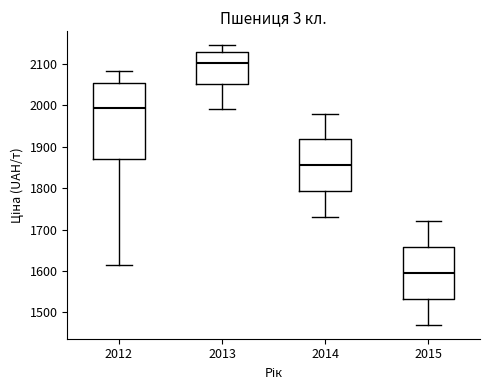

Reading left to right, transcribe this box plot: for each box, give where its median line is, the range the box spans, and where its two whiskers end, as read against the y-axis. The values are not printed on the chart, so give them approximately, as read against the axis.

2012: median 1990, box 1870 to 2050, whiskers 1610 to 2080
2013: median 2100, box 2050 to 2130, whiskers 1990 to 2150
2014: median 1860, box 1790 to 1920, whiskers 1730 to 1980
2015: median 1600, box 1530 to 1660, whiskers 1470 to 1720